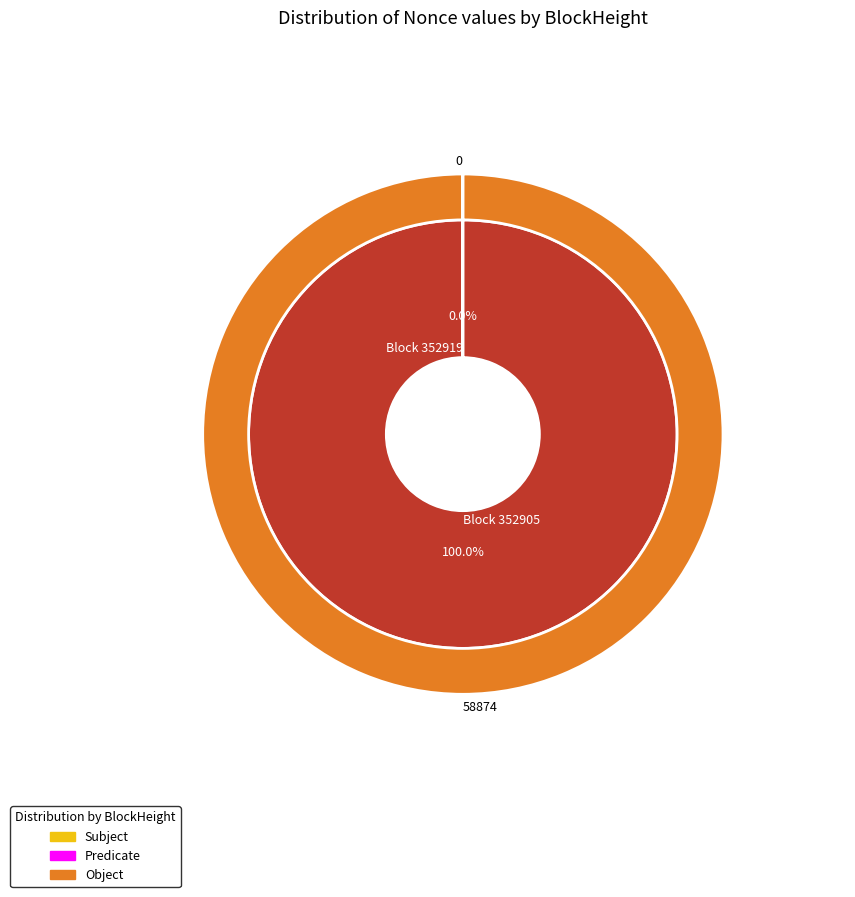

Which slice is the largest?

352905